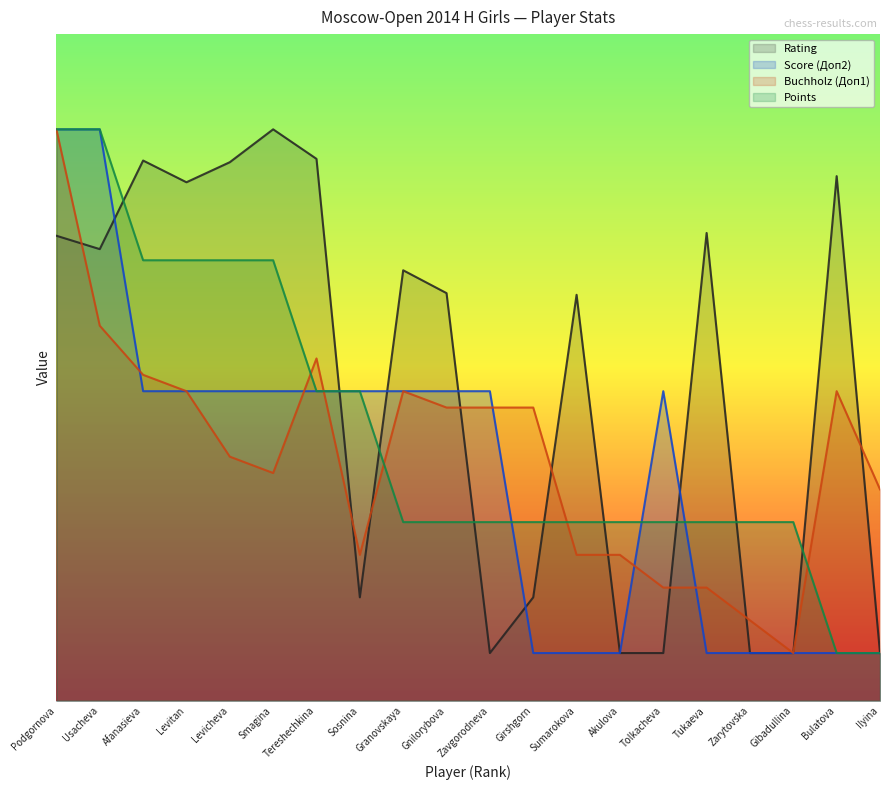

Rank the series at Podgornova from lowest to highest value.

Rating, Score (Доп2), Points, Buchholz (Доп1)